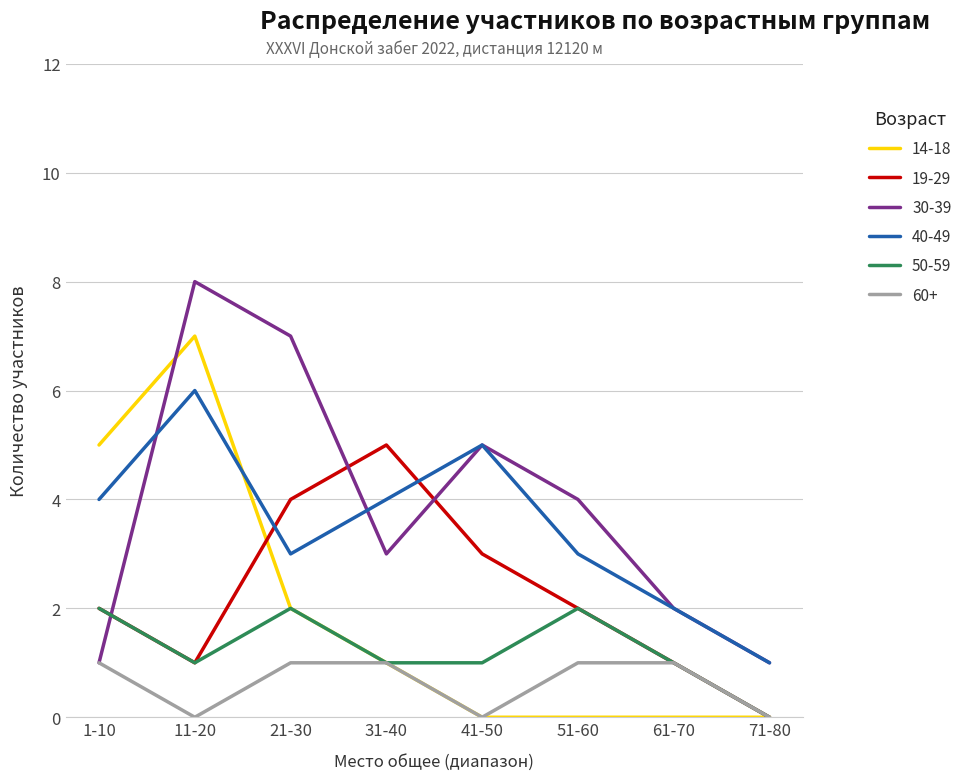

What are all the series names shown in the legend?

14-18, 19-29, 30-39, 40-49, 50-59, 60+